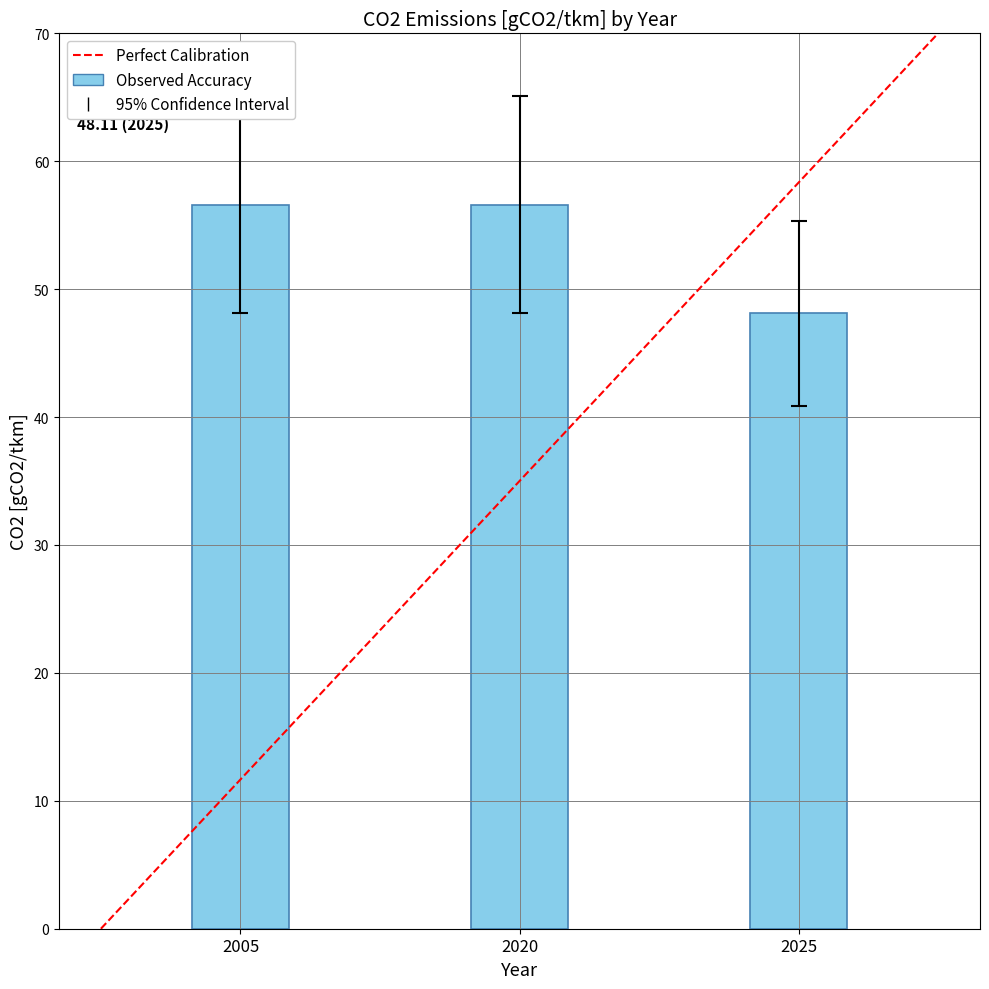

Count the number of categories in the chart.

3